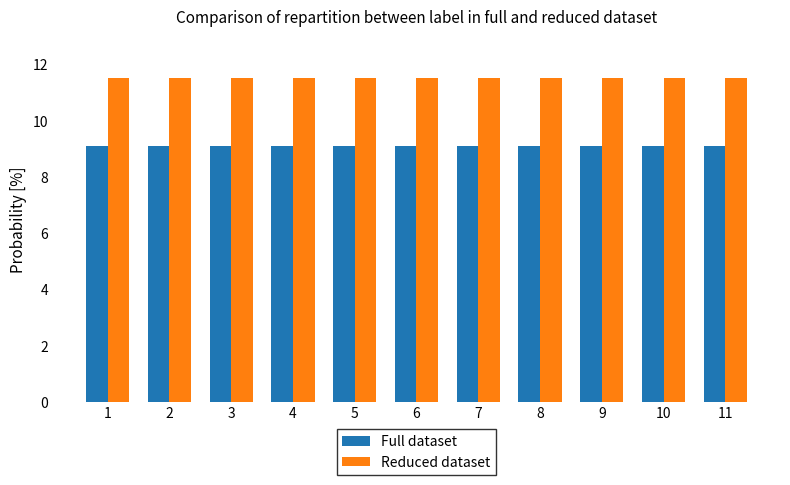

What is the sum of all Reduced dataset values?

126.5